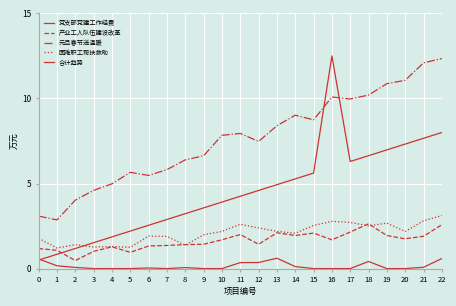

Rank the series by their maximum value, from lowest to highest.

党支部党建工作经费, 产业工人队伍建设改革, 困难职工帮扶救助, 元旦春节送温暖, 合计趋势